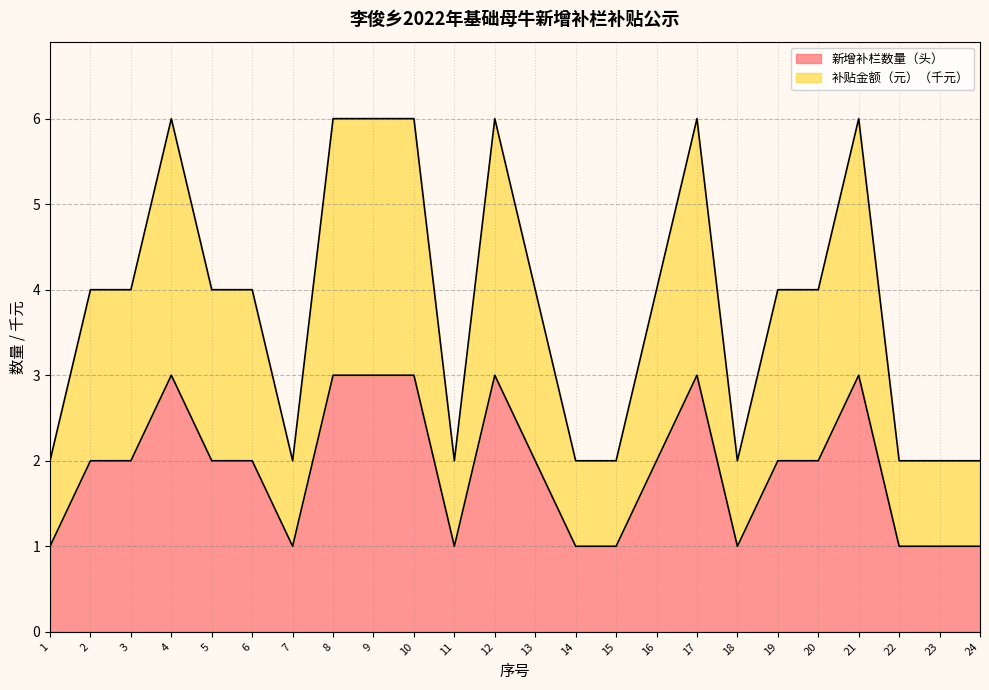

Where is the first local maximum for 新增补栏数量（头）?

4